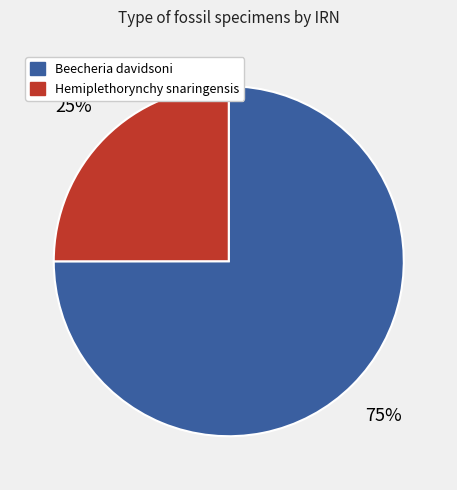

Count the number of slices in the pie.

2